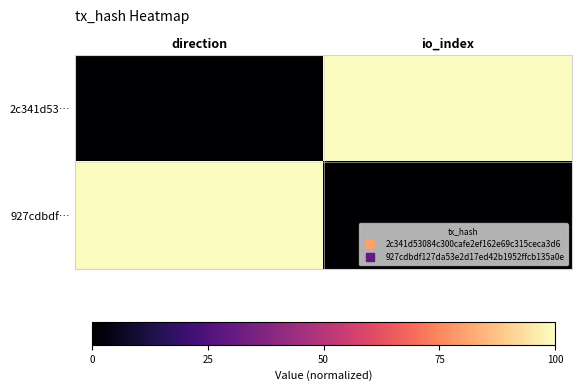

What is the spread (max minus min) of values at direction?

1